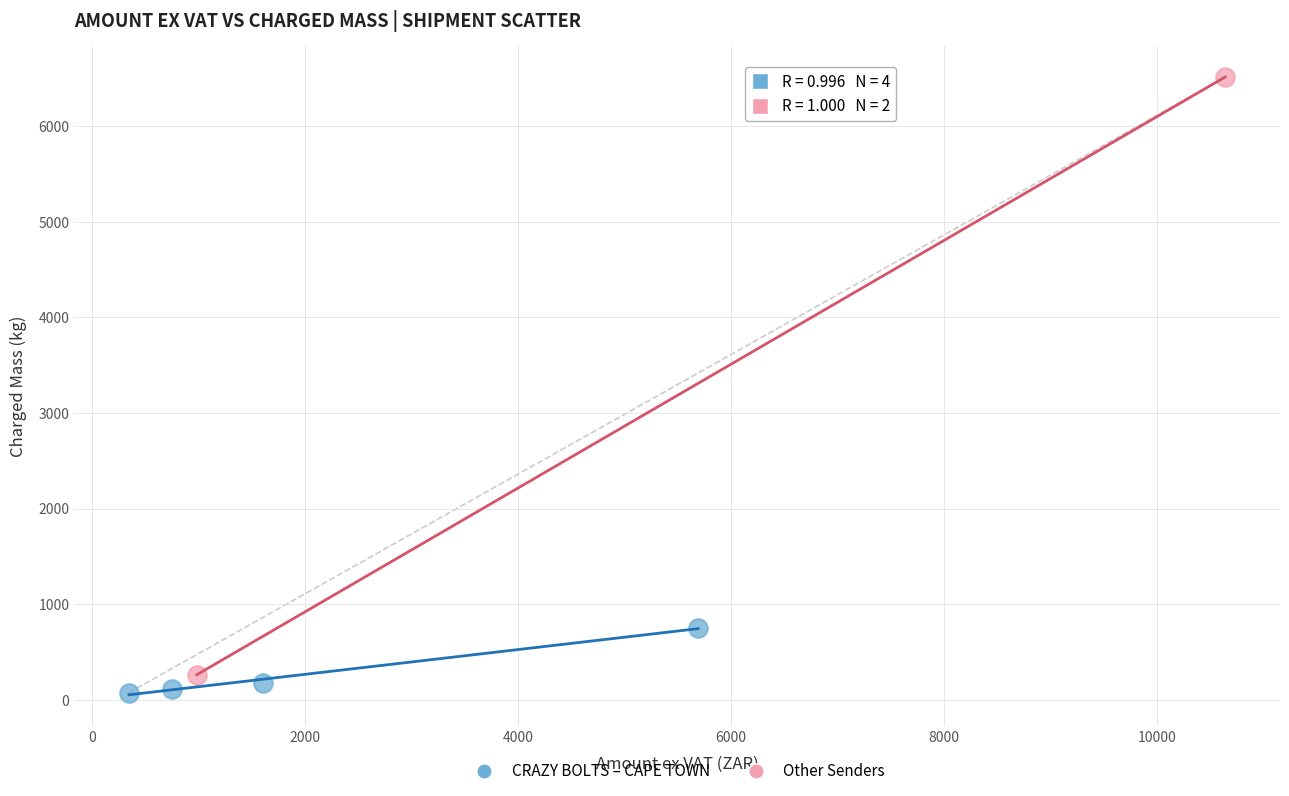

Which series has the largest Y range (max minus min)?

Other Senders